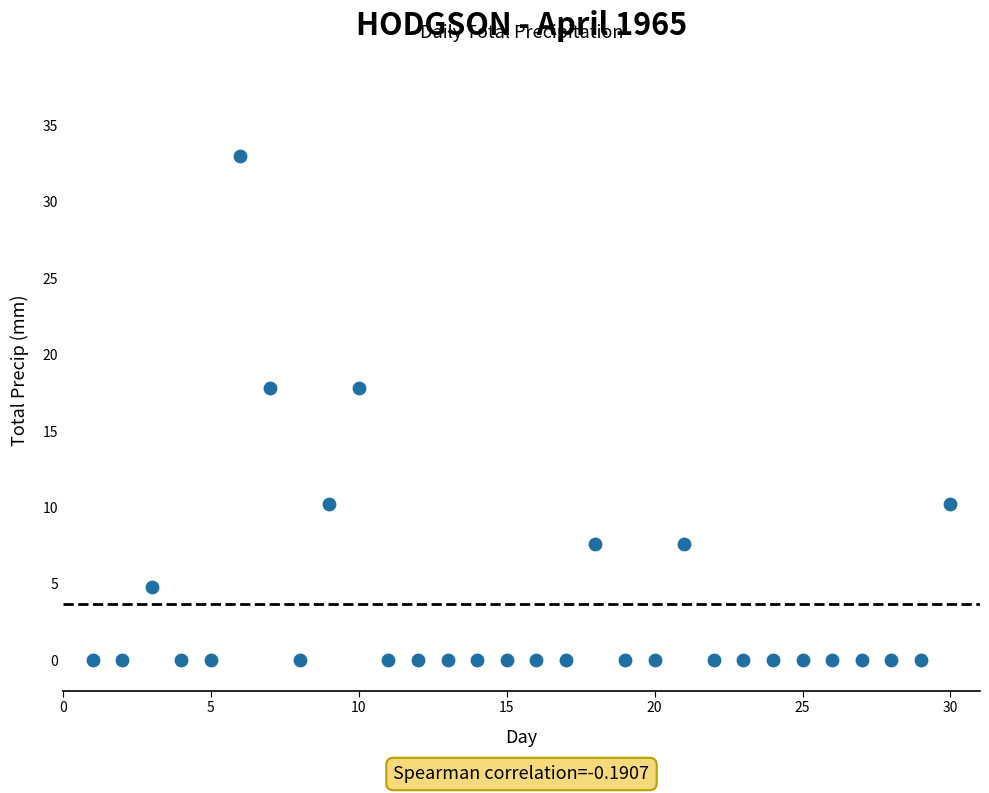

What is the range of X values (max minus min)?

29.0